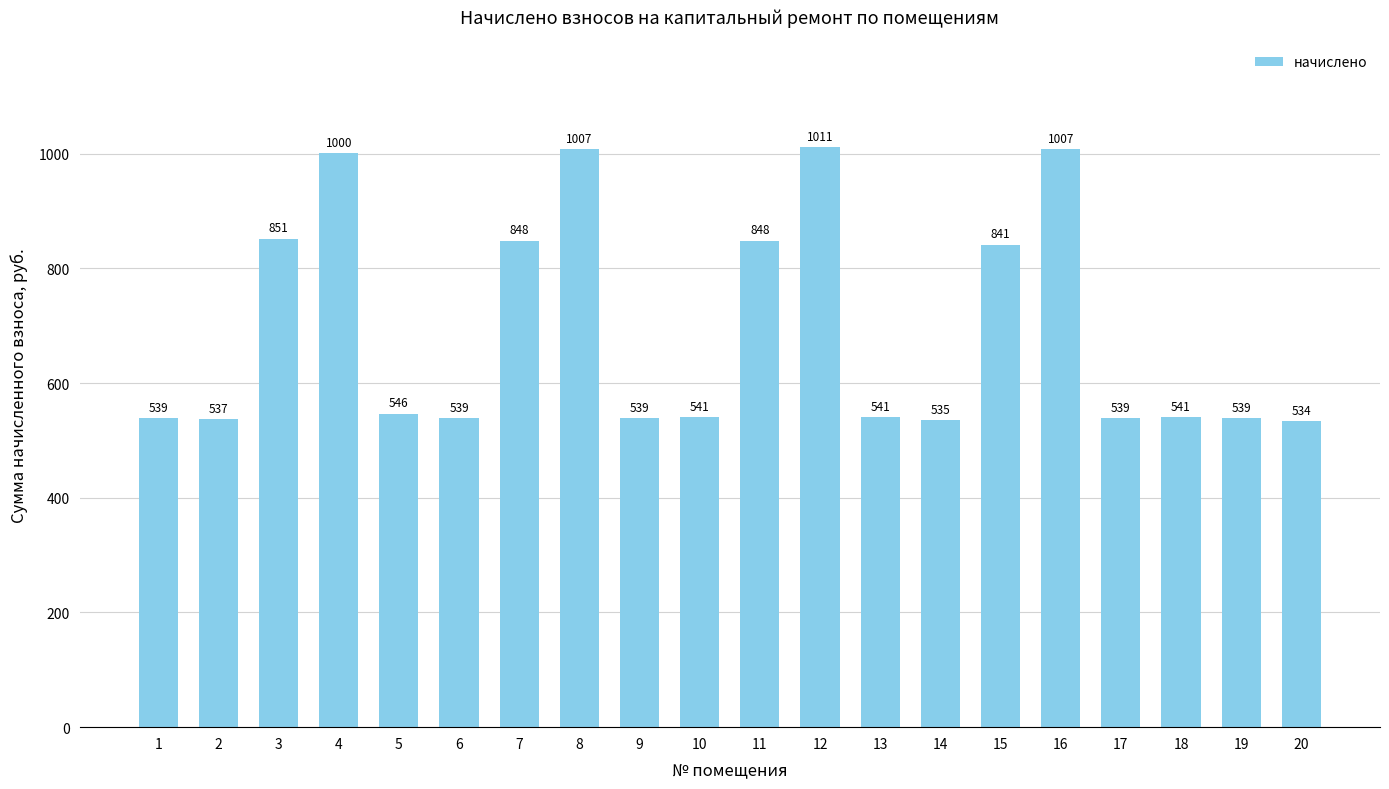

Are the bars grouped side by side (vs. stacked)?

No